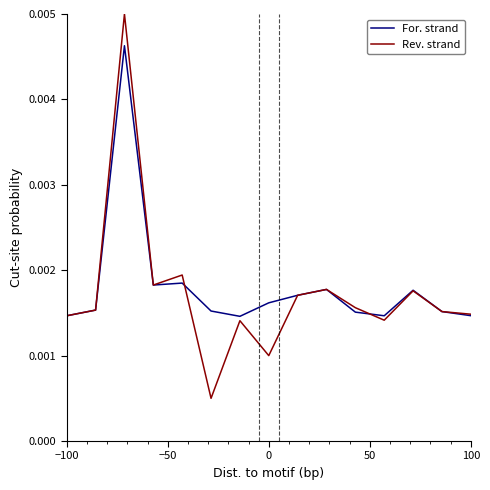

Count the For. strand values in the range 0 to 1.

15